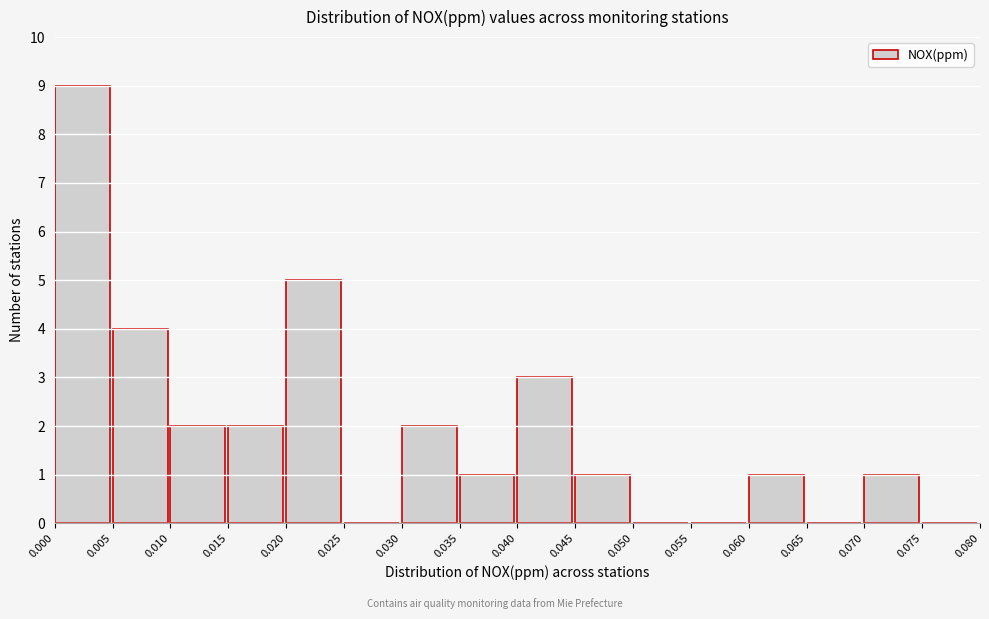

Reading left to right, list every bar in this chart as the range it spans on the x-axis followed by its height. The values are not printed on the chart, so give them approximately, as read against the axis.

0.000 to 0.005: 9
0.005 to 0.010: 4
0.010 to 0.015: 2
0.015 to 0.020: 2
0.020 to 0.025: 5
0.025 to 0.030: 0
0.030 to 0.035: 2
0.035 to 0.040: 1
0.040 to 0.045: 3
0.045 to 0.050: 1
0.050 to 0.055: 0
0.055 to 0.060: 0
0.060 to 0.065: 1
0.065 to 0.070: 0
0.070 to 0.075: 1
0.075 to 0.080: 0